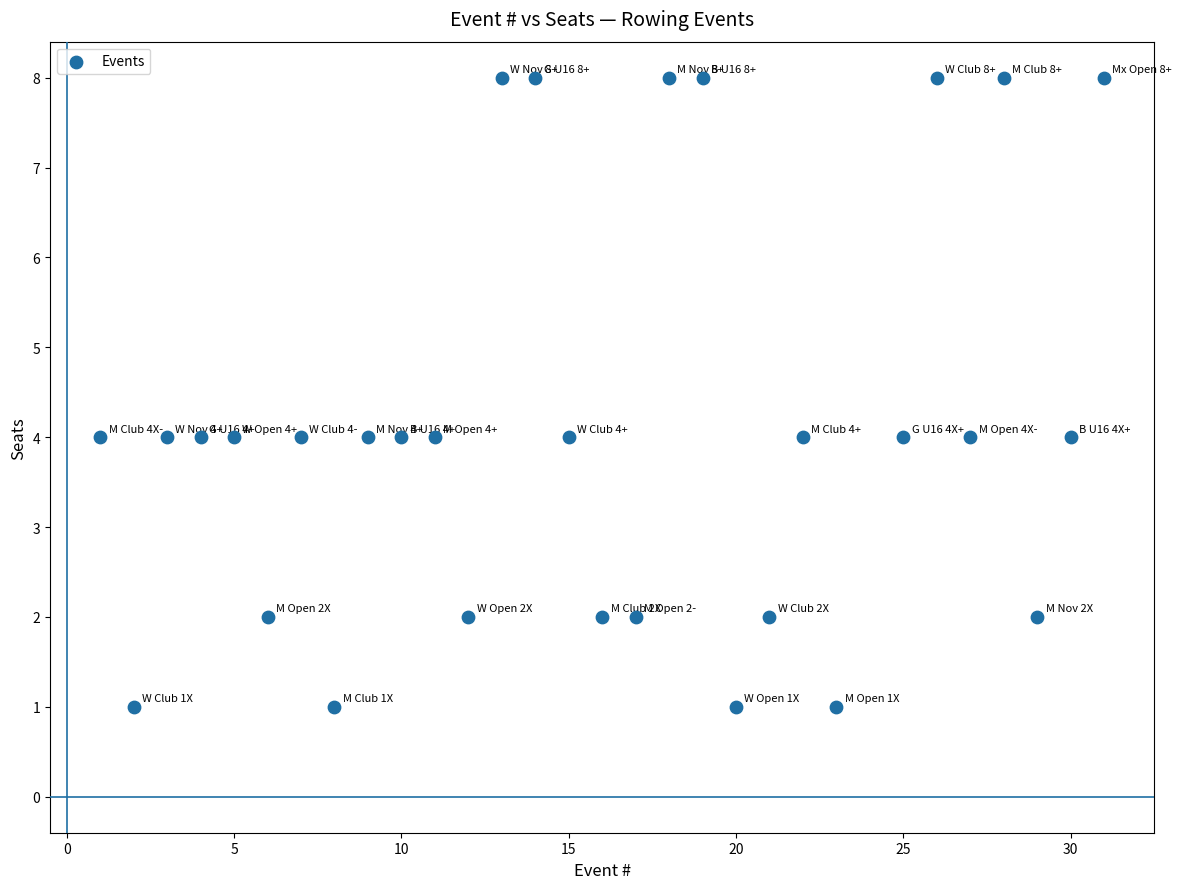

What is the range of X values (max minus min)?

30